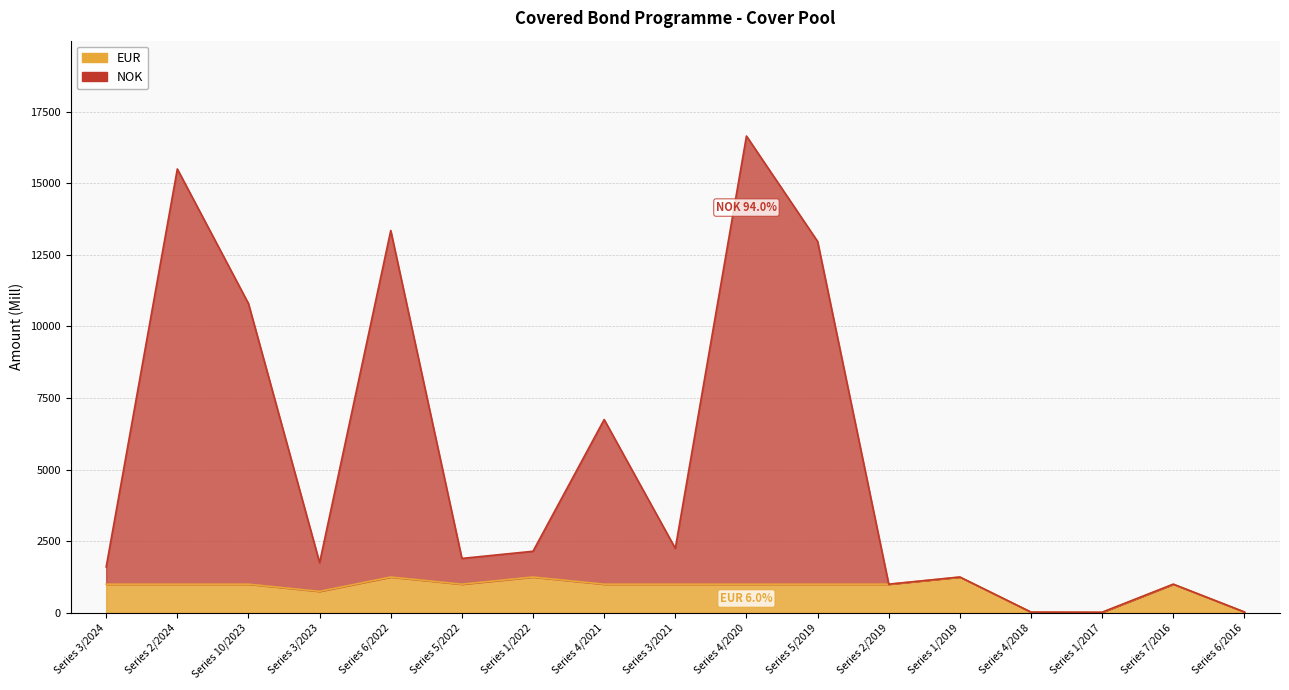

Rank the series at Series 2/2019 from highest to lowest value.

EUR, NOK